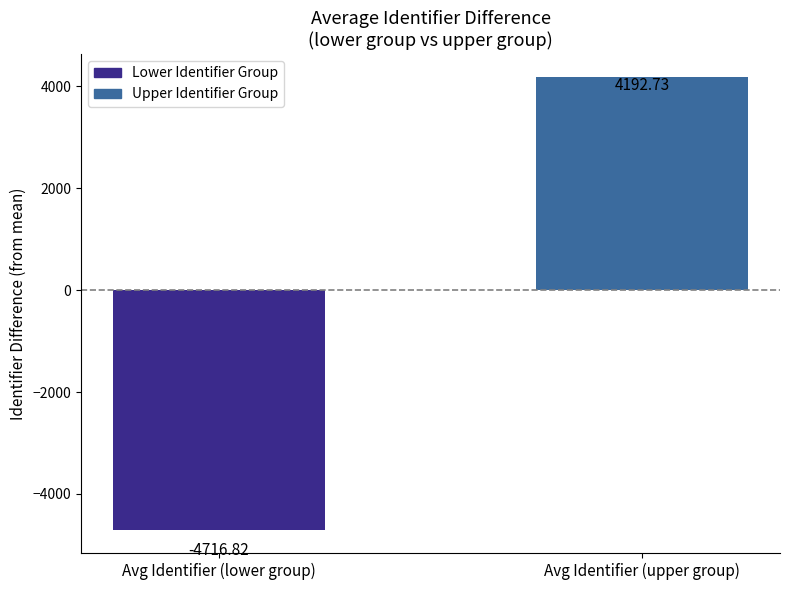

The chart shows a value of 4192.7 at Avg Identifier (upper group). True or false?

True